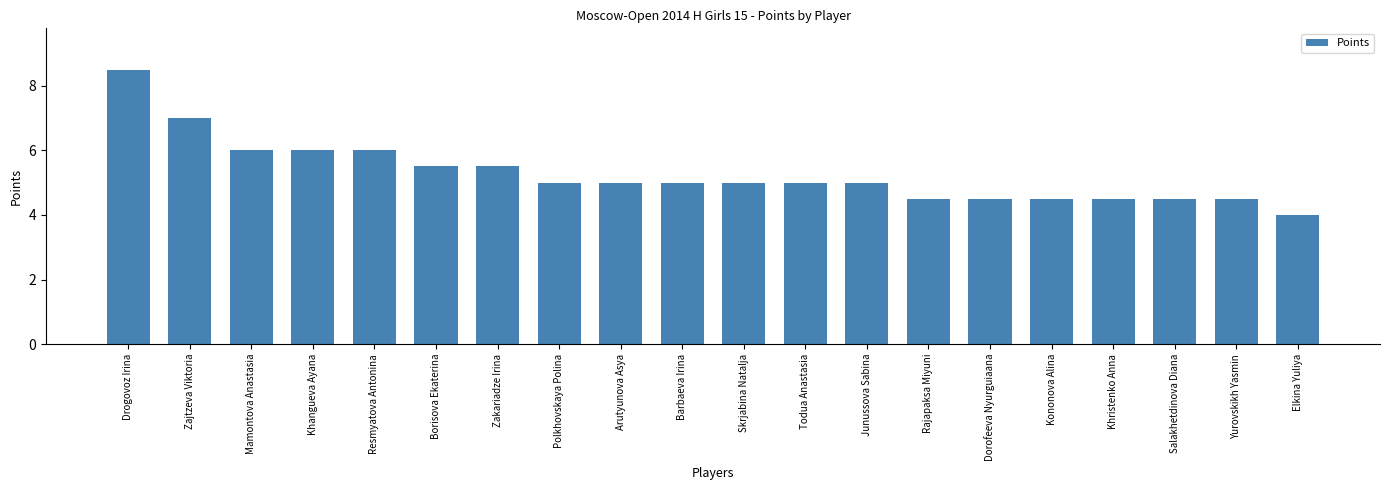

What is the approximate value at Barbaeva Irina?

5.0